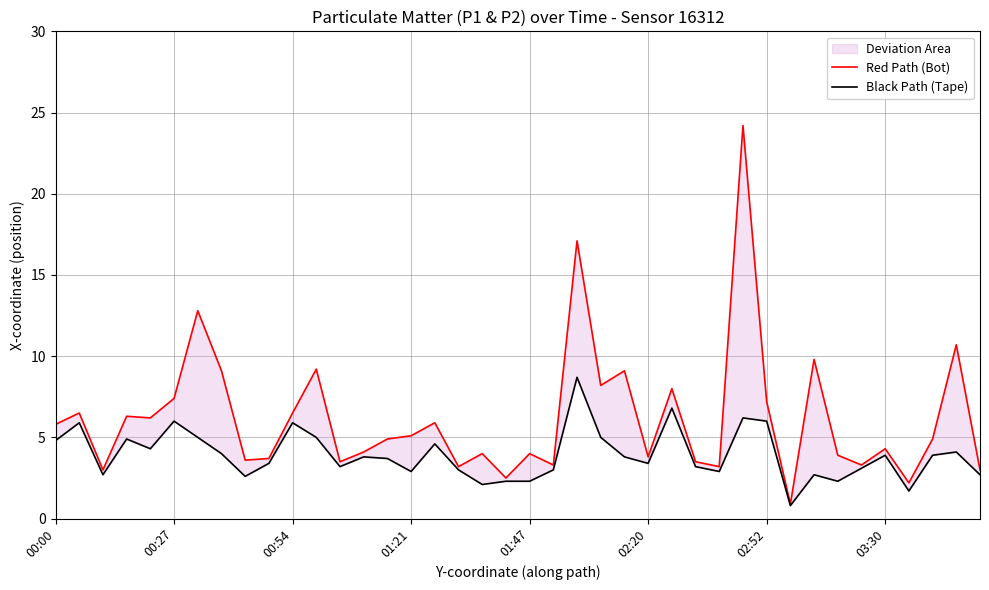

Reading left to right, list all the values displayed in this chart.

Red Path (Bot): 5.8	6.5	3.0	6.3	6.2	7.4	12.8	9.1	3.6	3.7	6.5	9.2	3.5	4.1	4.9	5.1	5.9	3.2	4.0	2.5	4.0	3.3	17.1	8.2	9.1	3.8	8.0	3.5	3.2	24.2	7.2	0.9	9.8	3.9	3.3	4.3	2.2	4.9	10.7	3.0
Black Path (Tape): 4.8	5.9	2.7	4.9	4.3	6.0	5.0	4.0	2.6	3.4	5.9	5.0	3.2	3.8	3.7	2.9	4.6	3.0	2.1	2.3	2.3	3.0	8.7	5.0	3.8	3.4	6.8	3.2	2.9	6.2	6.0	0.8	2.7	2.3	3.1	3.9	1.7	3.9	4.1	2.7